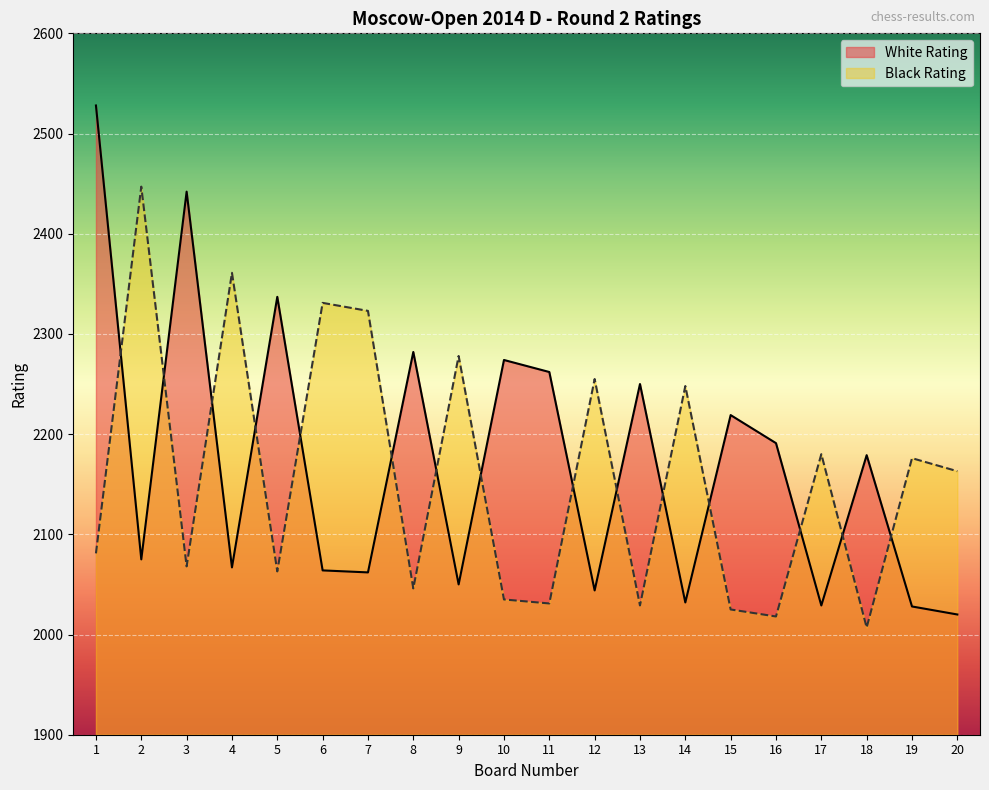

At which category is the sum across all series the highest?

1